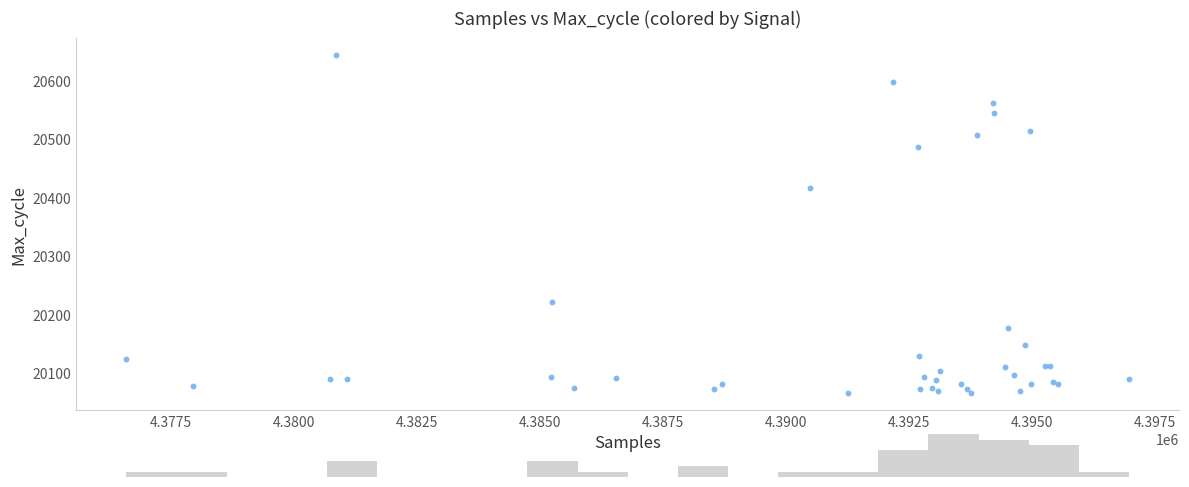

What Y value in the scatter plot is closest to 20355?

20416